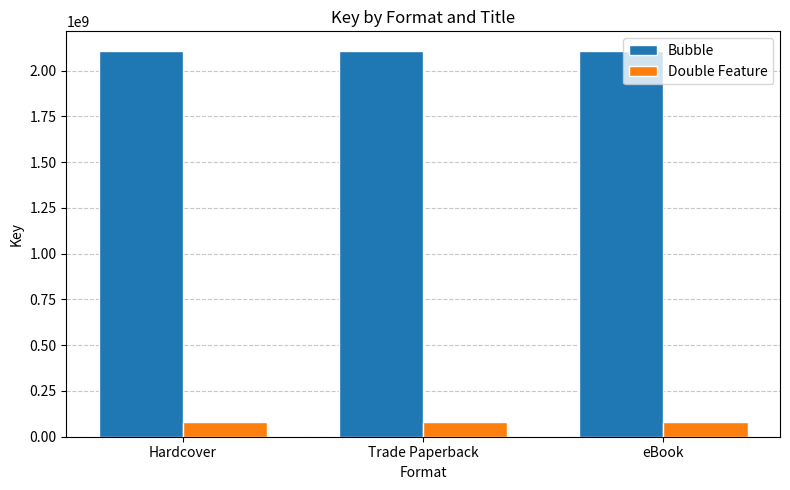

Reading left to right, what are all the values shown in this chart?

Bubble: 2108576140	2108576140	2108576140
Double Feature: 82952017	82952017	82952017